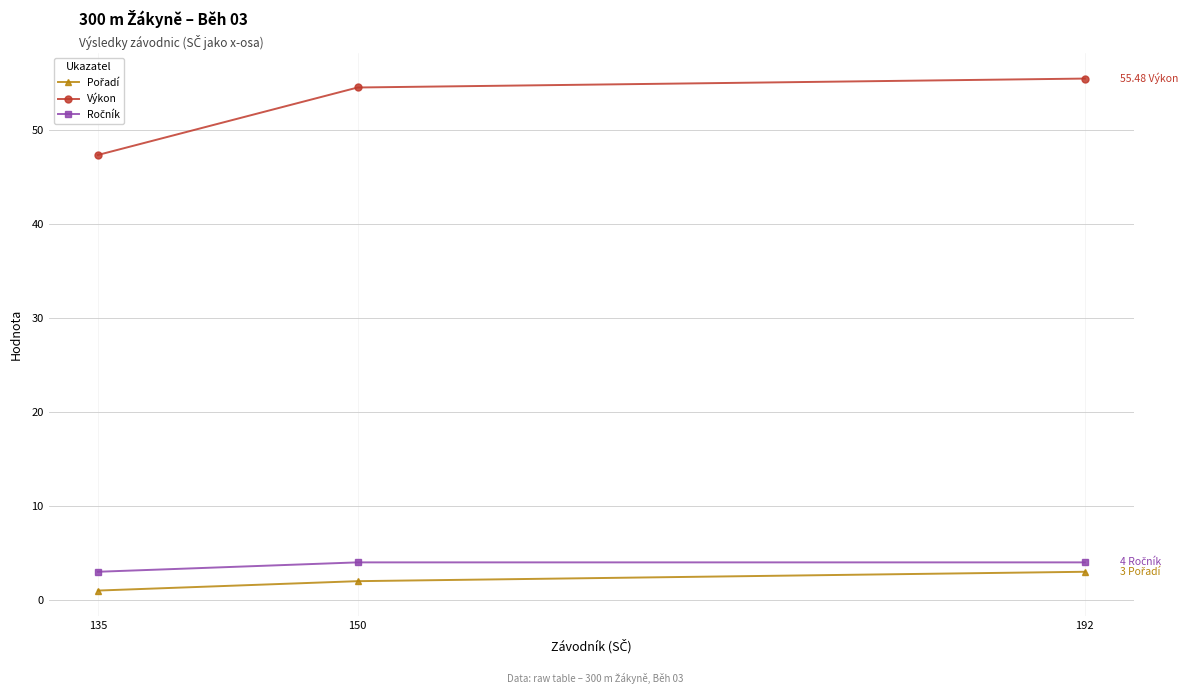

What is the spread (max minus min) of values at 150?

52.5